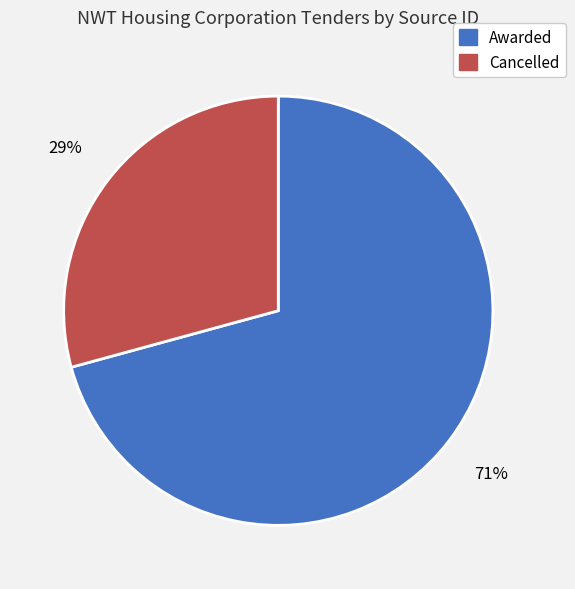

Is the sum of Awarded and Cancelled greater than half?

Yes